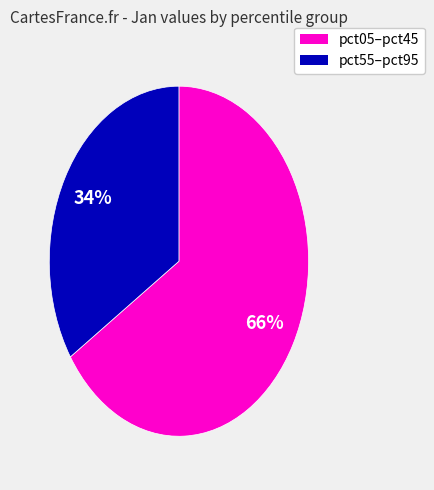

Count the number of slices in the pie.

2